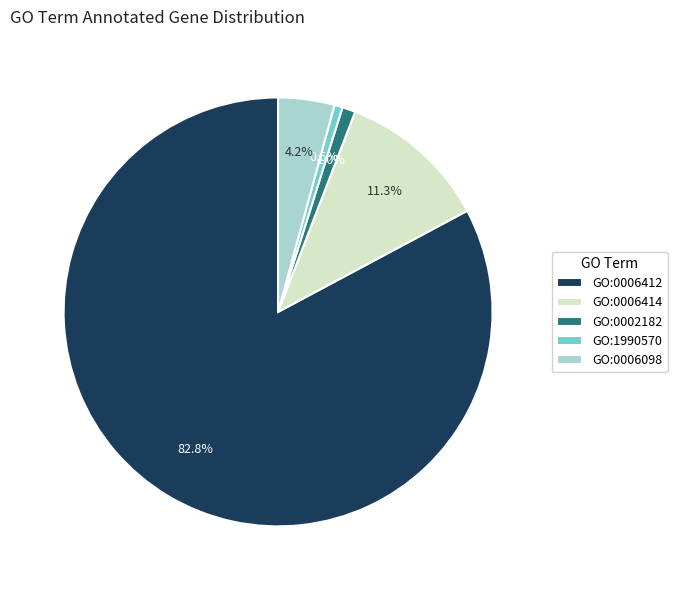

What percentage is the GO:1990570 slice, to the nearest percent?

1%